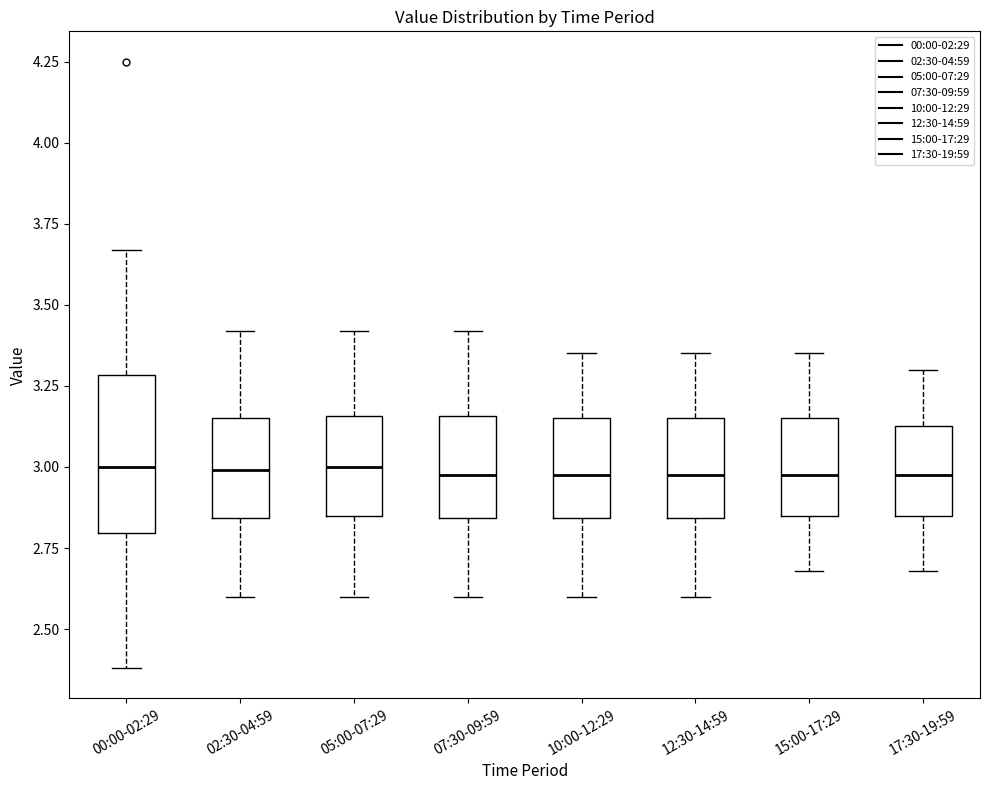

Which box is the tallest, from its lower edge to its upper edge?

00:00-02:29